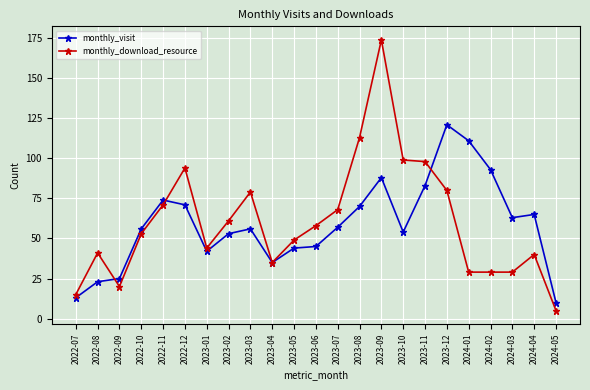

Is it true that monthly_download_resource equals 174 at 2023-09?

True